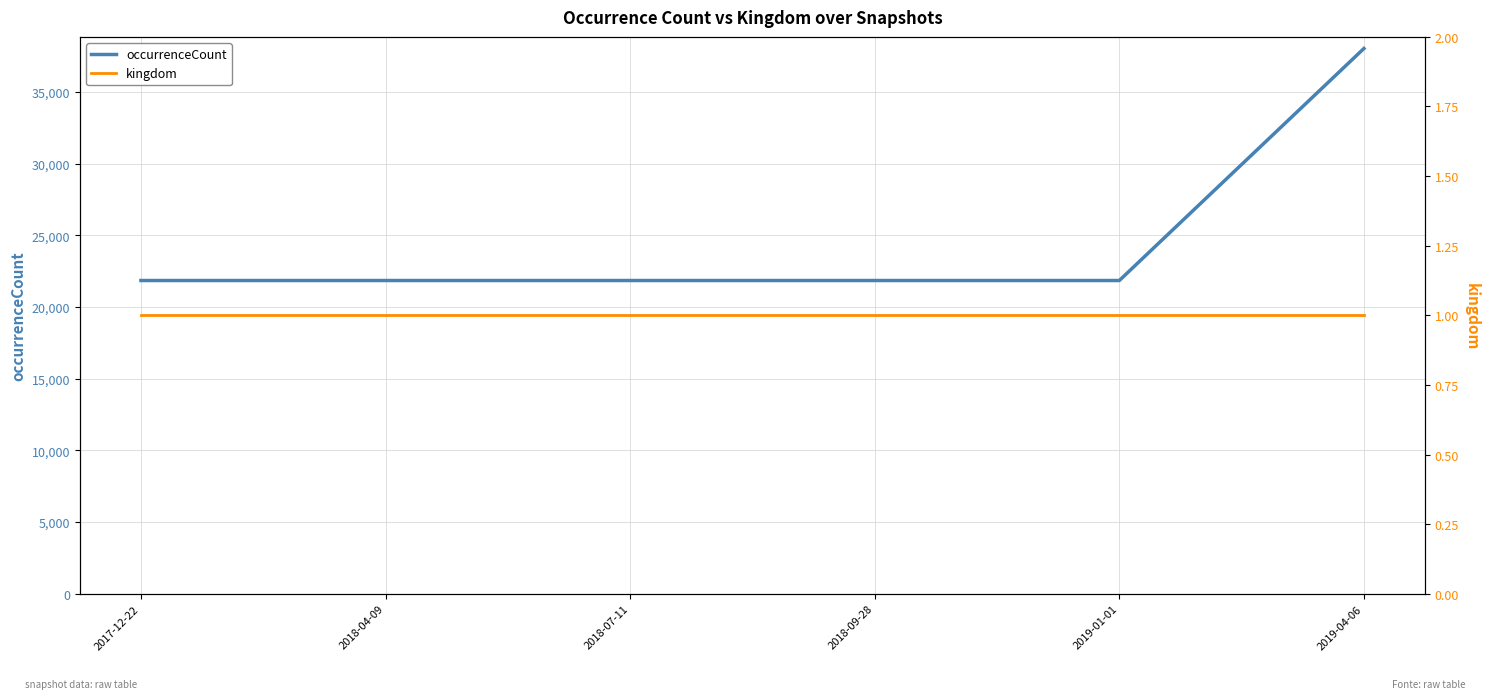

What is the minimum value for occurrenceCount?

21847